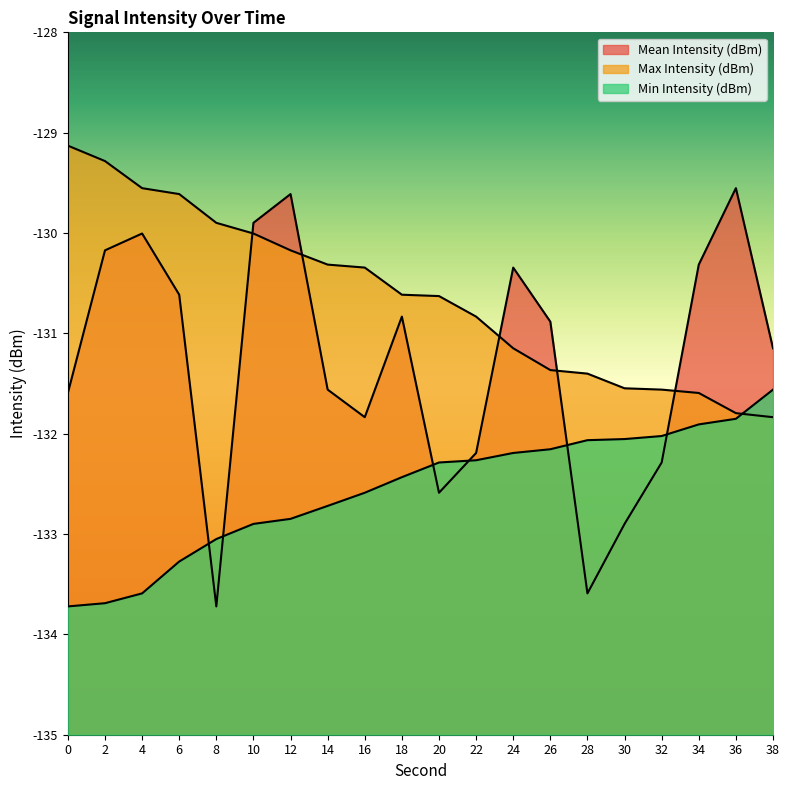

Count the number of data series in this chart.

3